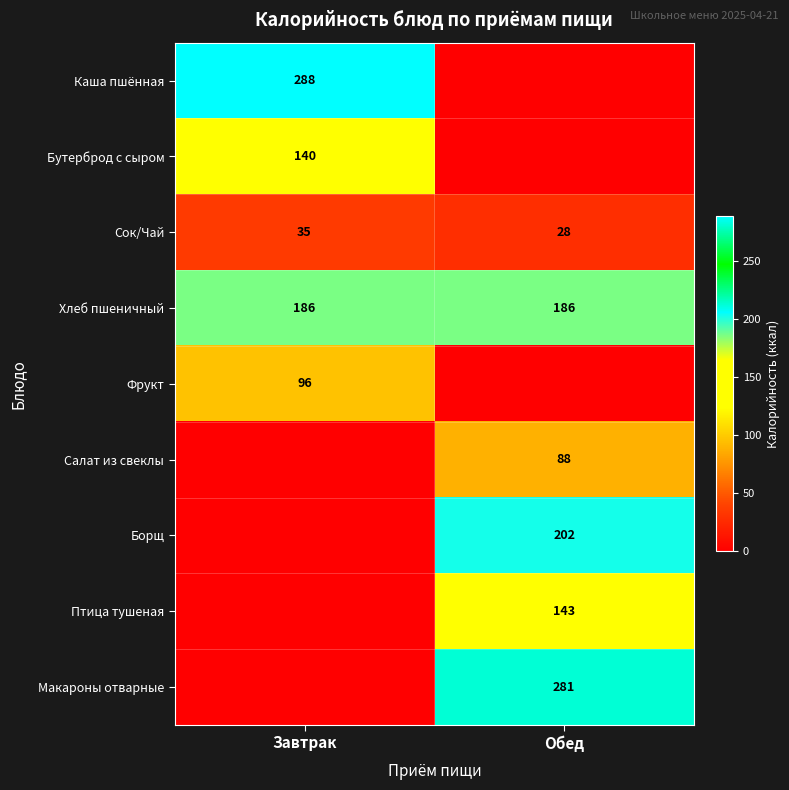

How many data points does each series have?

2